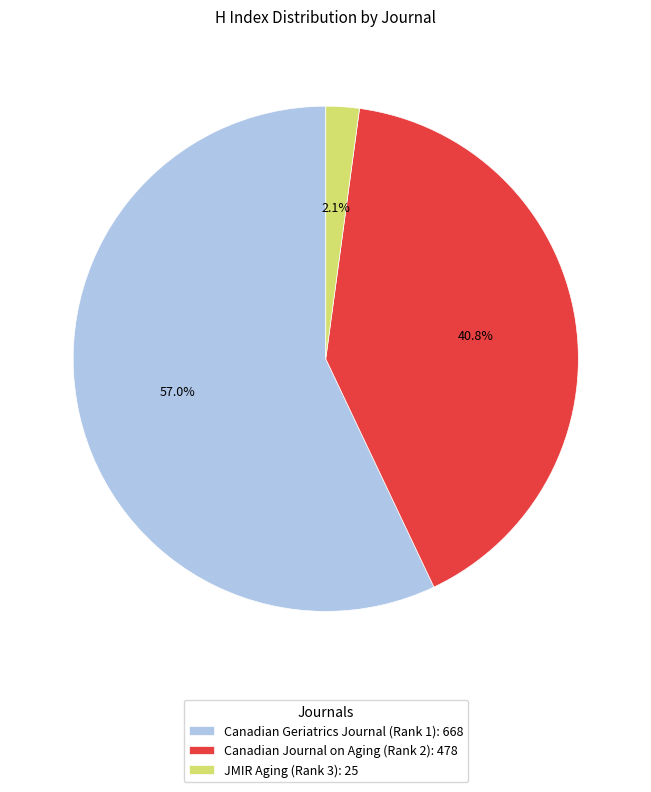

To the nearest percent, what portion does Canadian Geriatrics Journal (Rank 1) represent?

57%